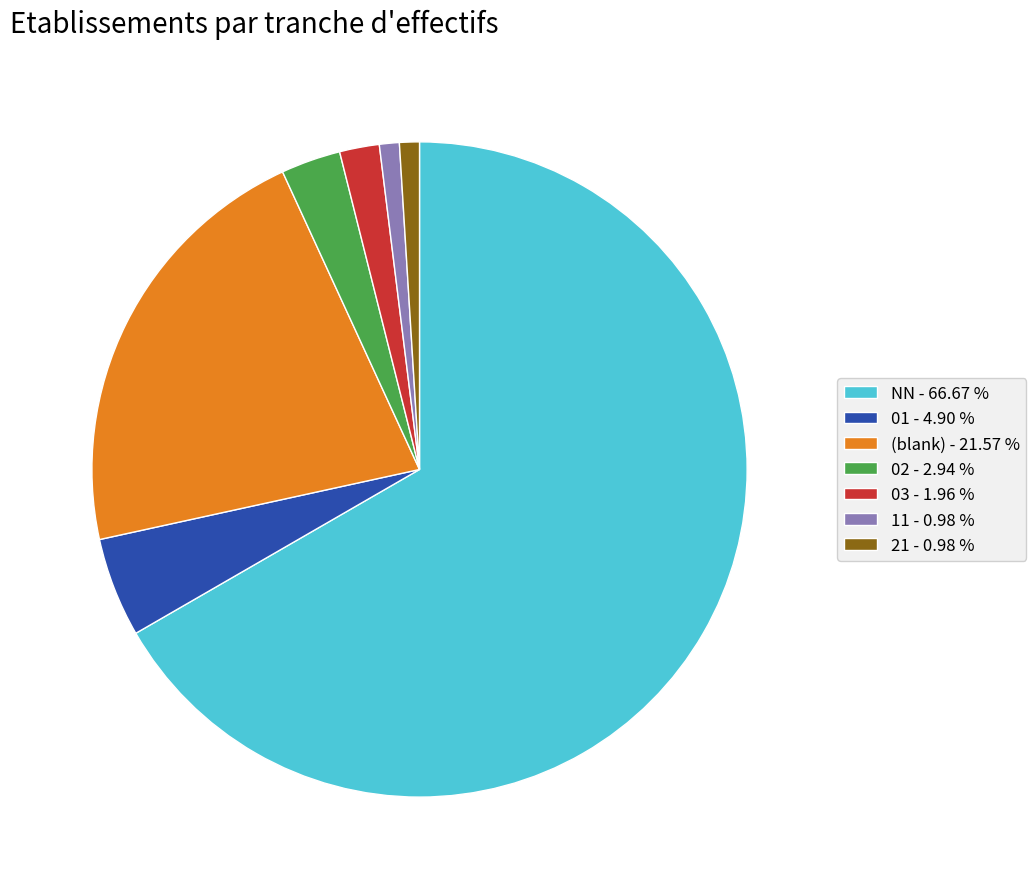

Between 11 - 0.98 % and 03 - 1.96 %, which is larger?

03 - 1.96 %